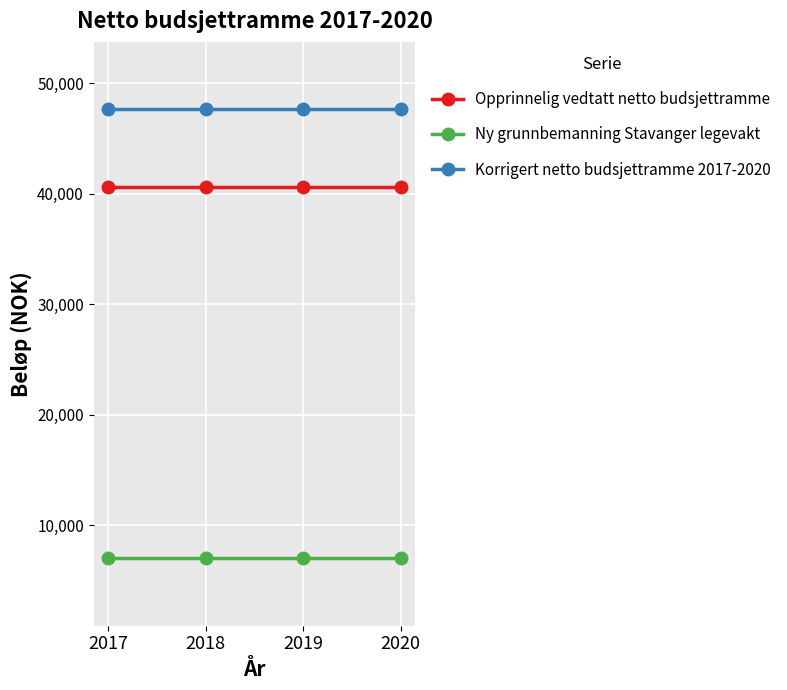

How many distinct data groups are displayed?

3